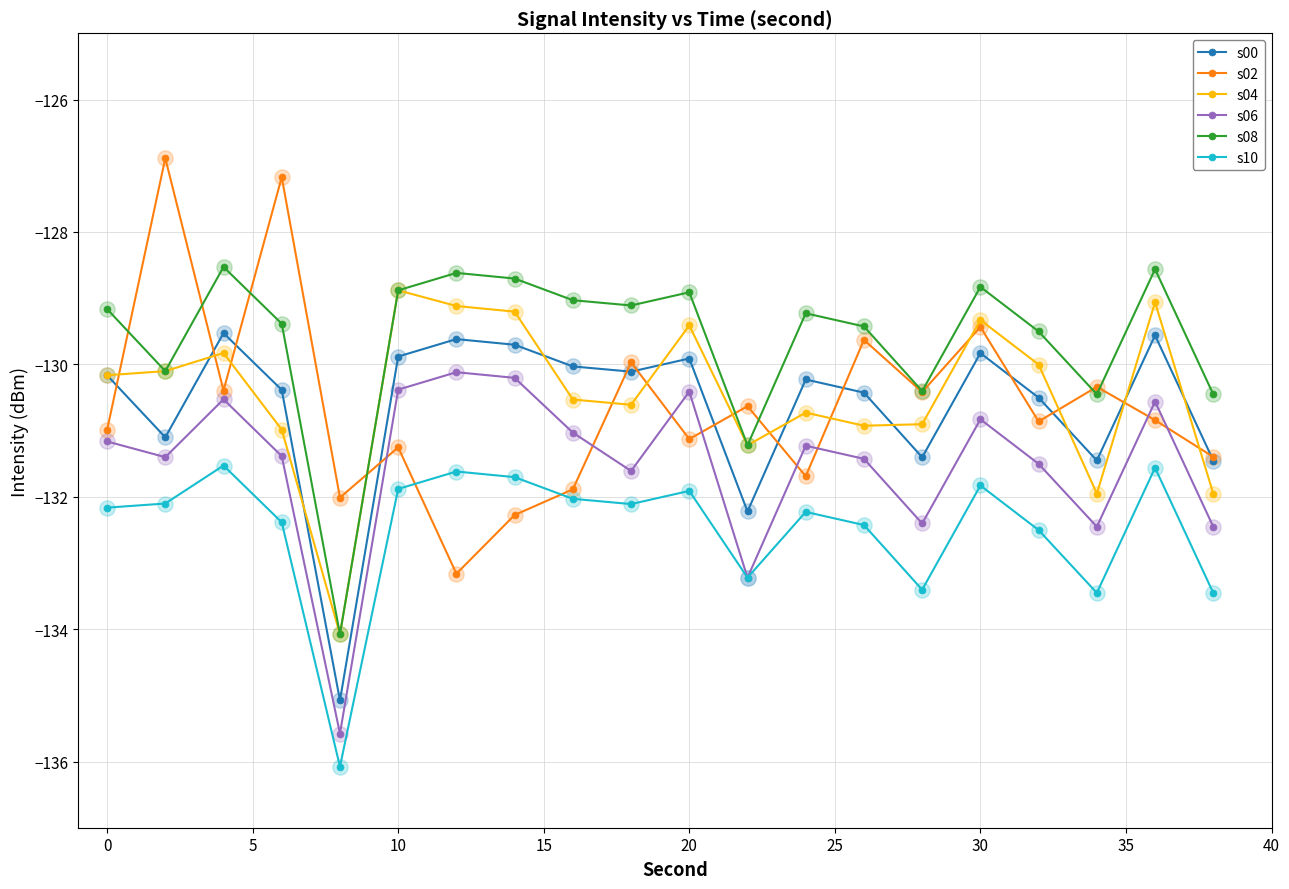

Which series has the largest total across all categories?

s08